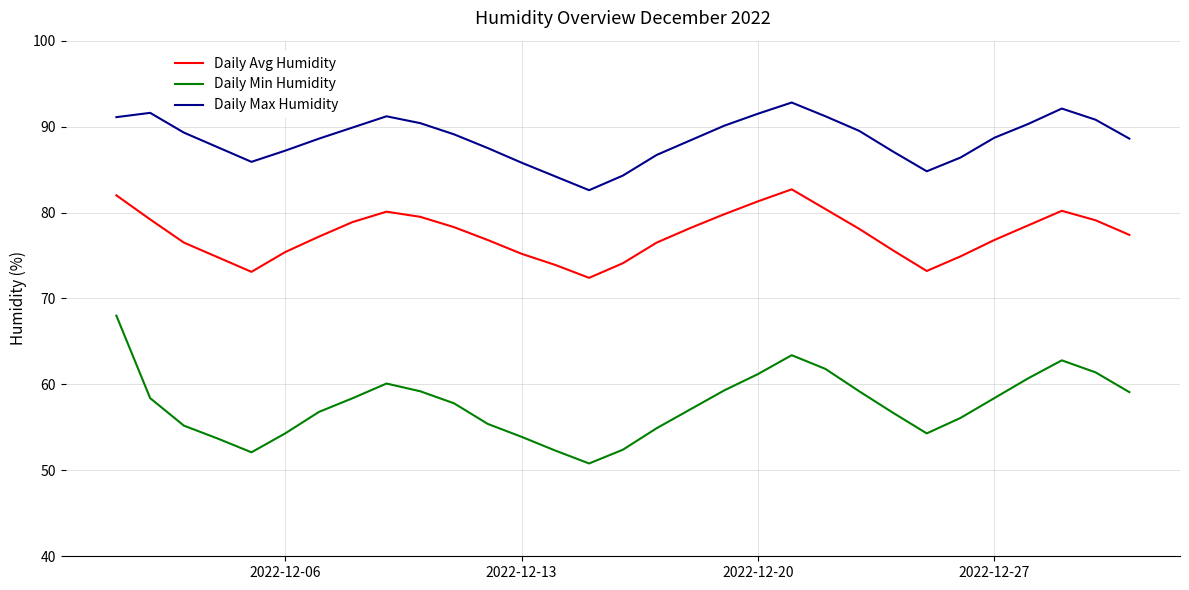

True or false: Daily Avg Humidity and Daily Max Humidity intersect in this chart.

False